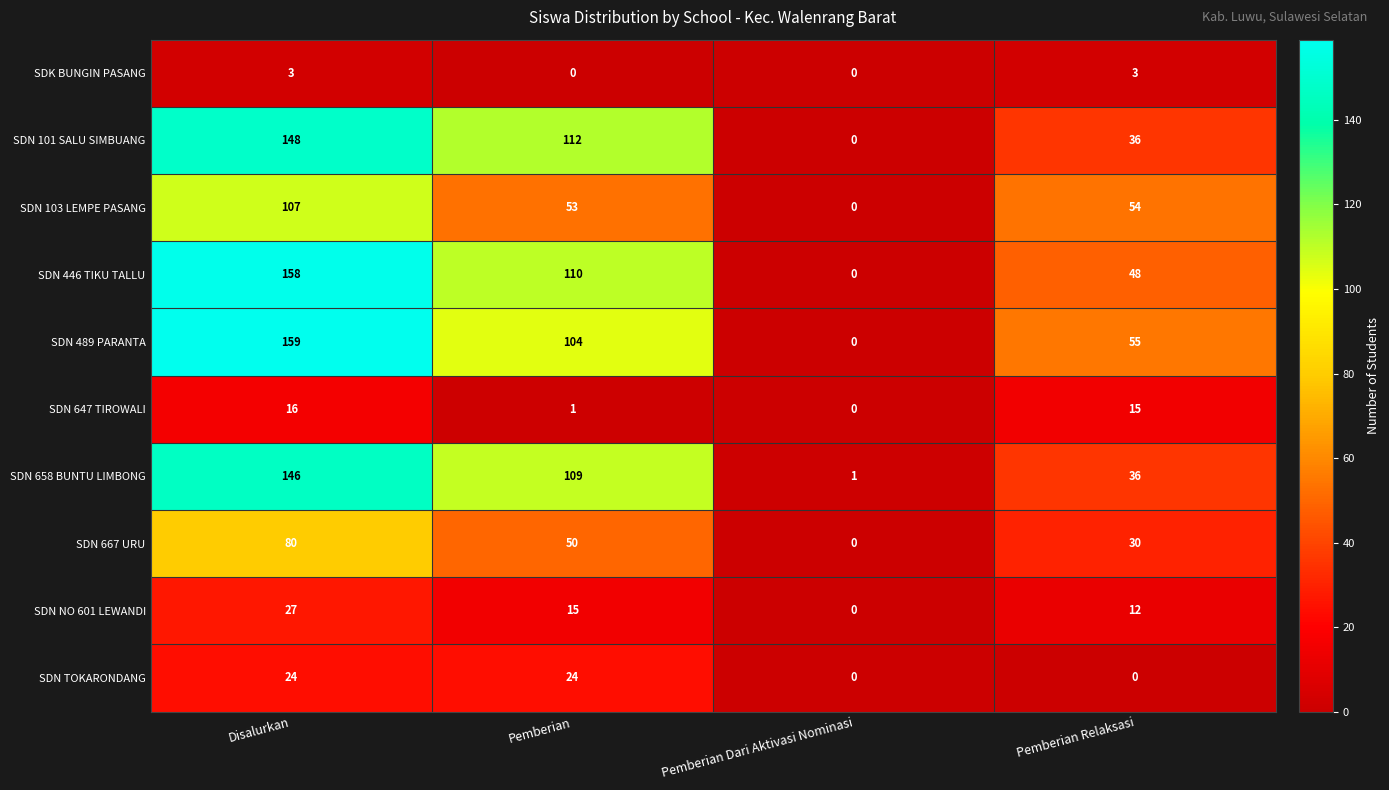

What is the difference between the SDN 489 PARANTA values at Pemberian Relaksasi and Pemberian Dari Aktivasi Nominasi?

55